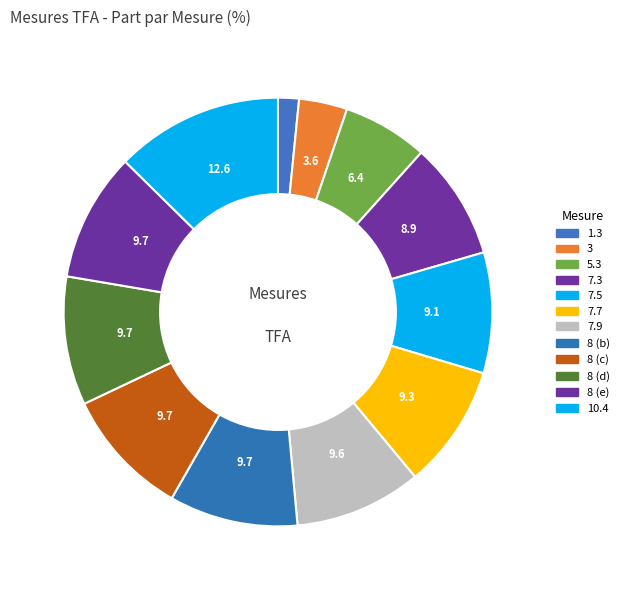

Which has a higher value, 10.4 or 8 (b)?

10.4